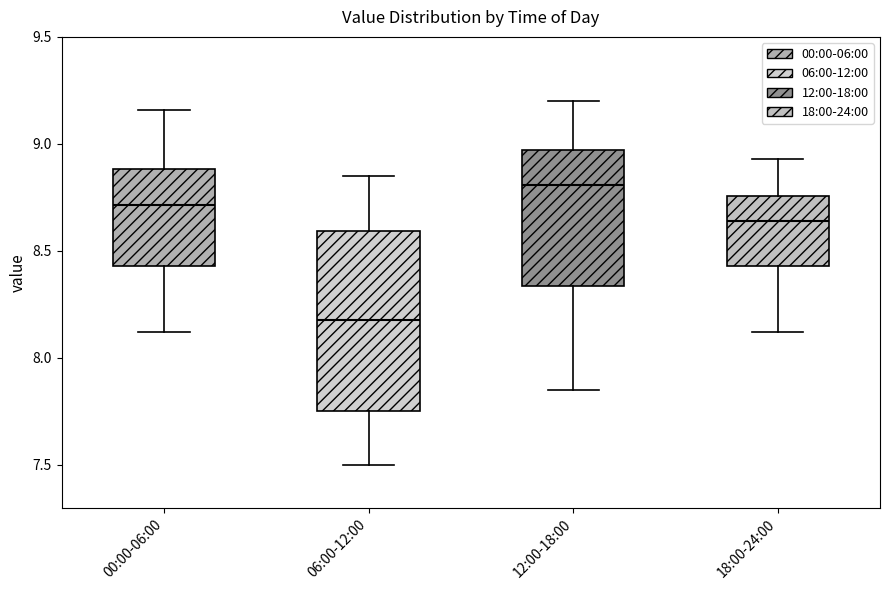

Reading left to right, transcribe this box plot: for each box, give where its median line is, the range the box spans, and where its two whiskers end, as read against the y-axis. The values are not printed on the chart, so give them approximately, as read against the axis.

00:00-06:00: median 8.70, box 8.45 to 8.90, whiskers 8.10 to 9.15
06:00-12:00: median 8.20, box 7.75 to 8.60, whiskers 7.50 to 8.85
12:00-18:00: median 8.80, box 8.35 to 8.95, whiskers 7.85 to 9.20
18:00-24:00: median 8.65, box 8.45 to 8.75, whiskers 8.10 to 8.95